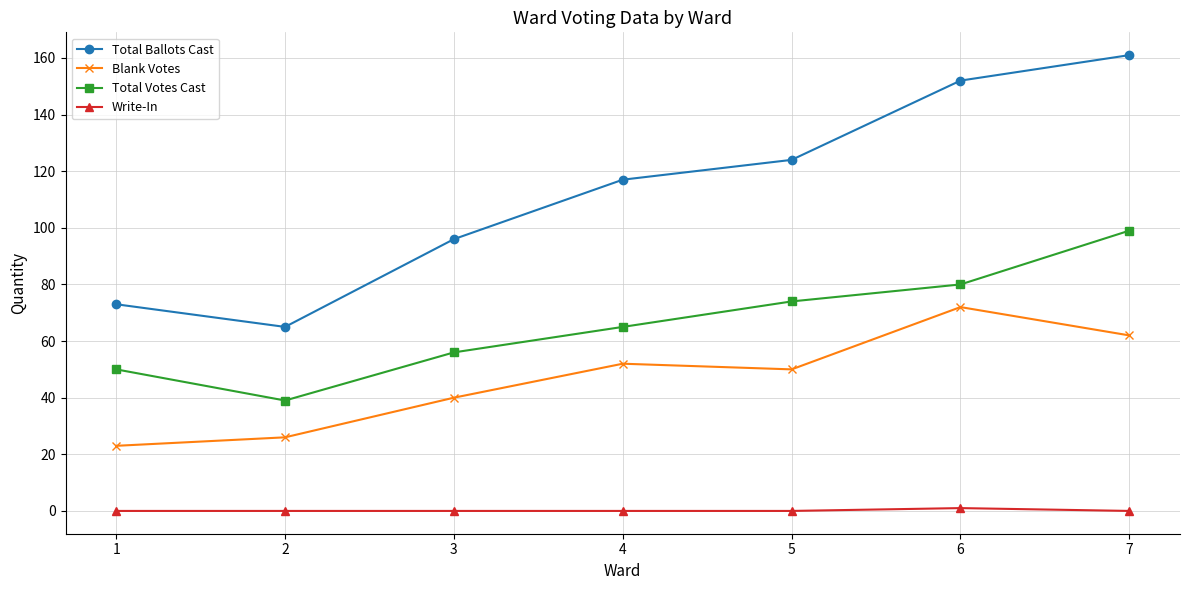

What is the difference between the maximum and second lowest values in the Blank Votes series?

46